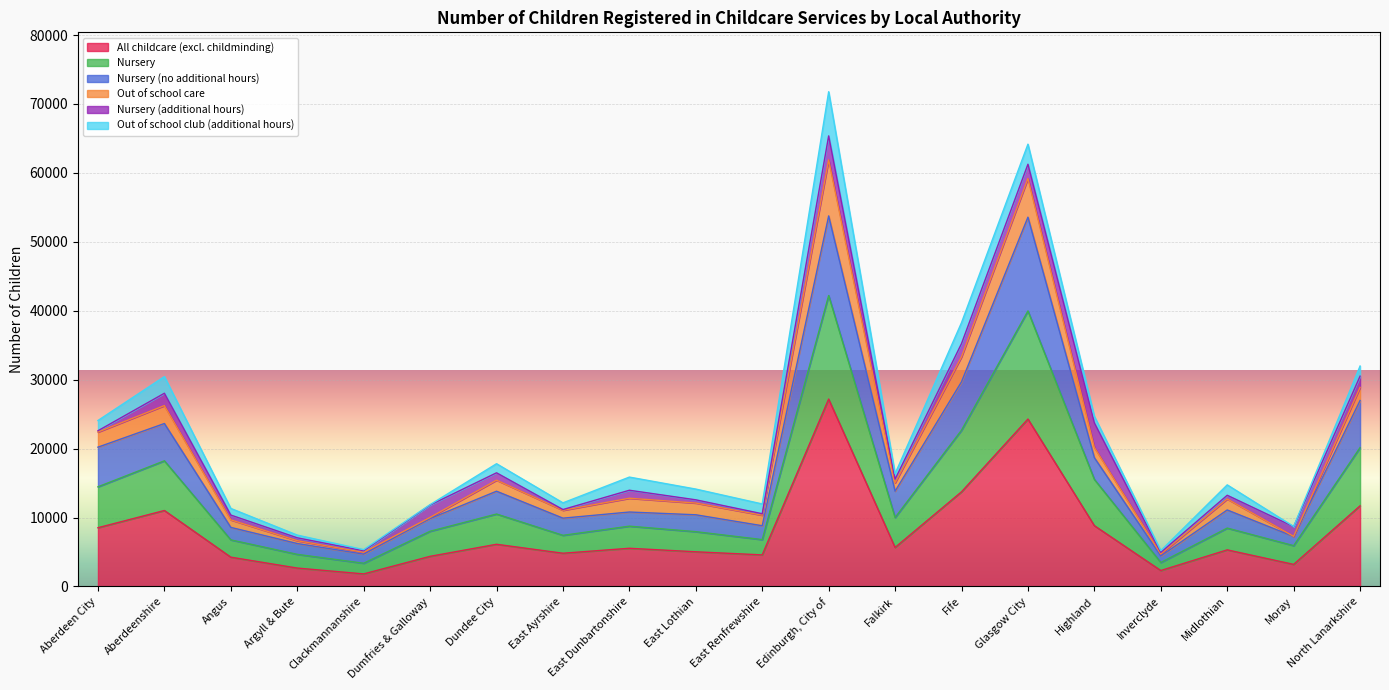

The value of Nursery (no additional hours) at East Dunbartonshire is 19742. True or false?

False